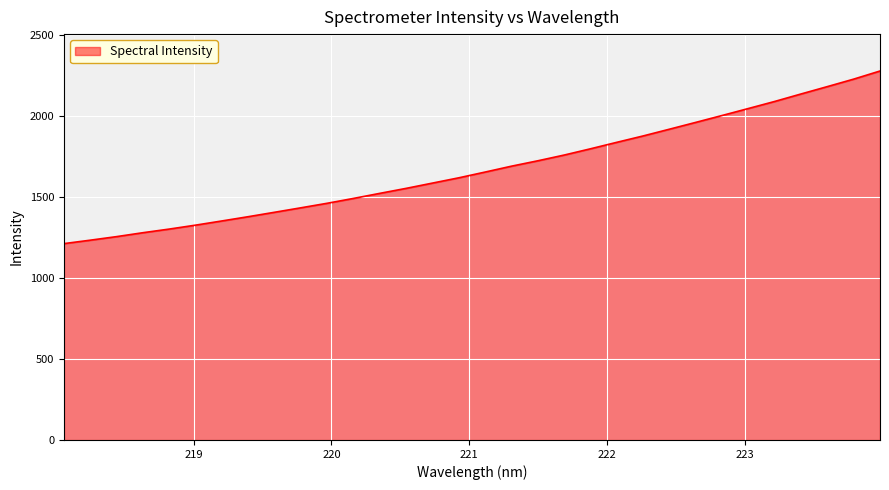

What is the difference between the maximum and minimum values?

1064.3